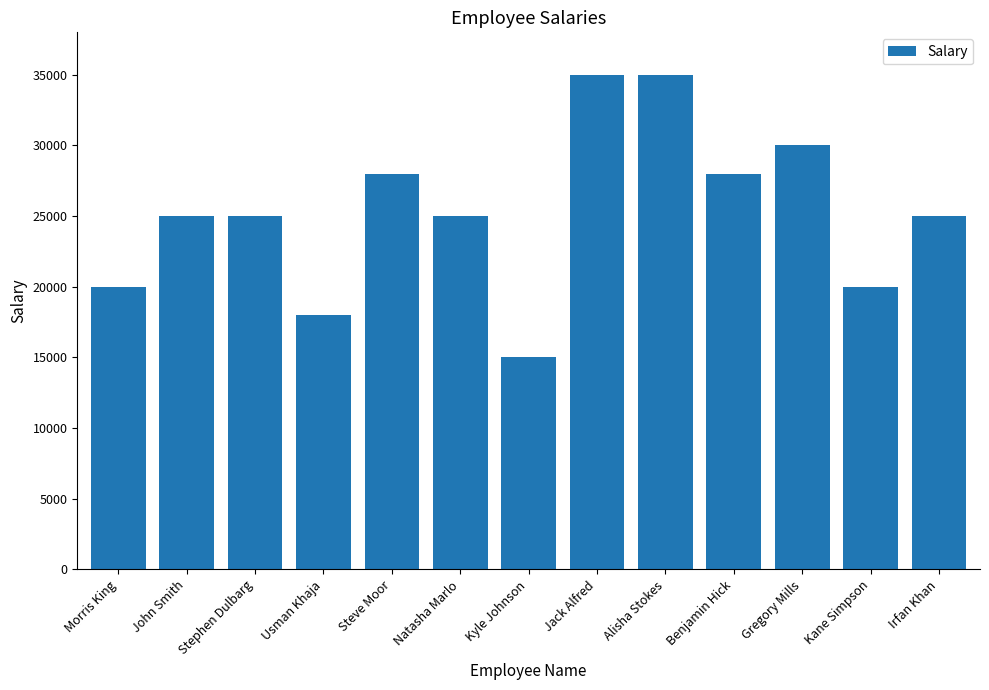

What is the difference between the values at Gregory Mills and John Smith?

5000